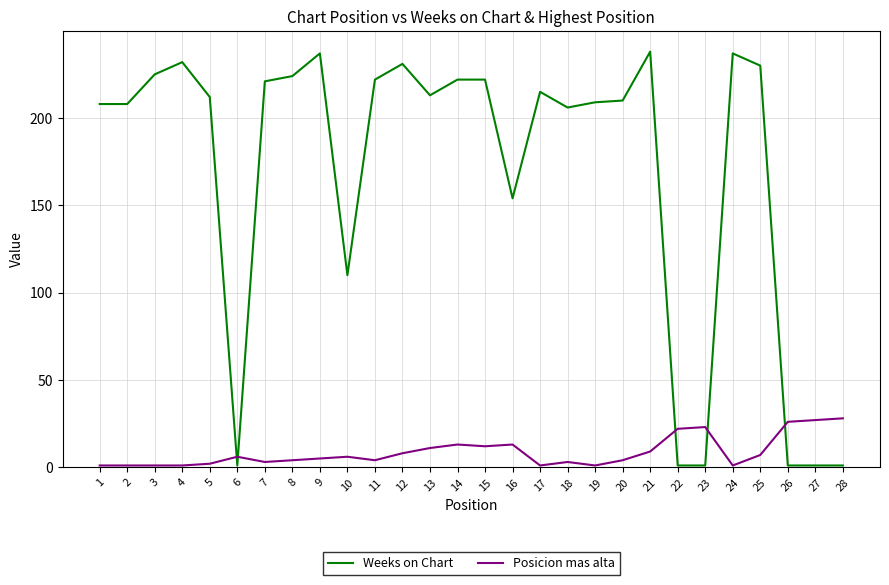

List the series in order of their overall mean, highest first.

Weeks on Chart, Posicion mas alta